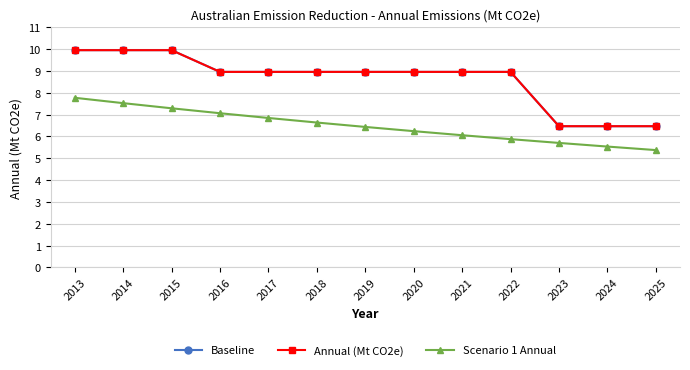

The Baseline series shows 2.2 at 2024. True or false?

False